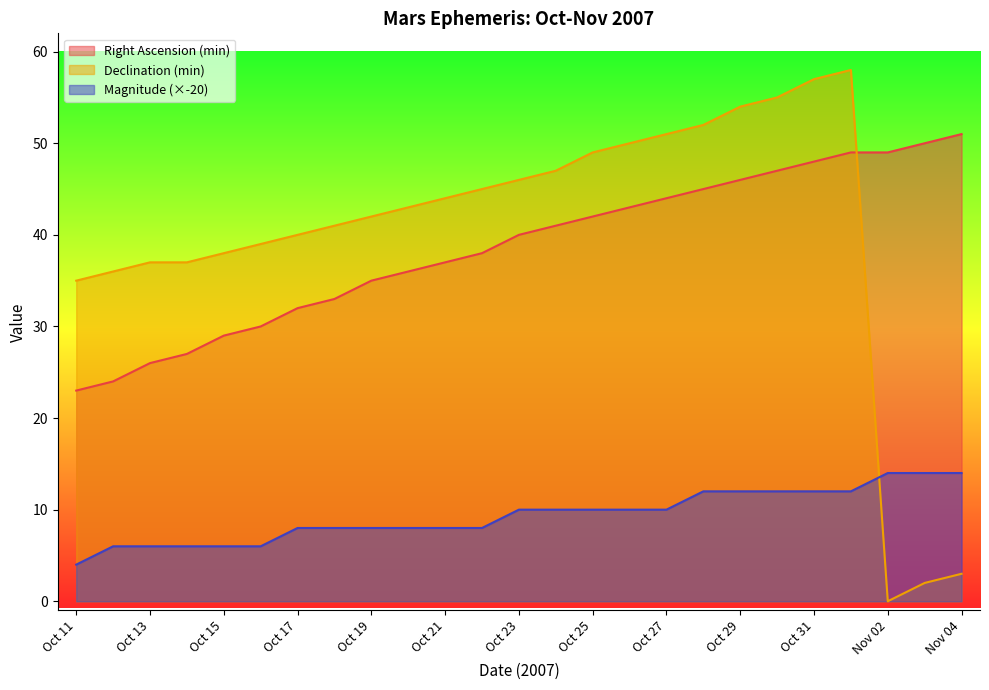

What is the difference between the second highest and second lowest values in the Right Ascension (min) series?

26